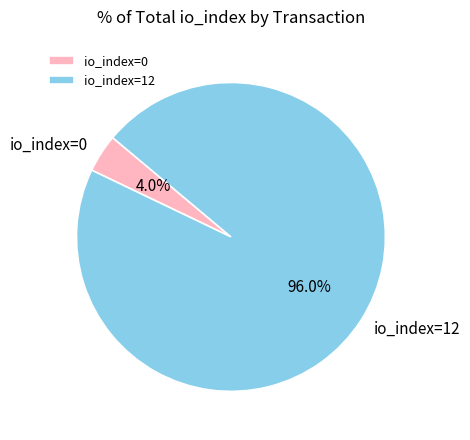

Is the sum of io_index=0 and io_index=12 greater than half?

Yes